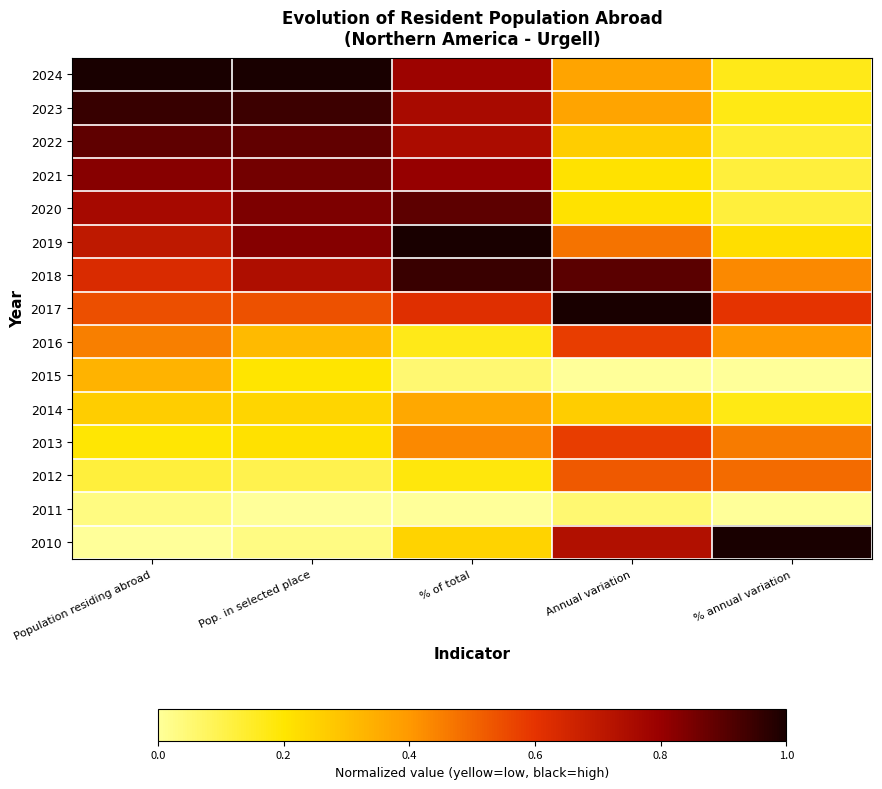

At how many categories does at least one series exceed 0?

5